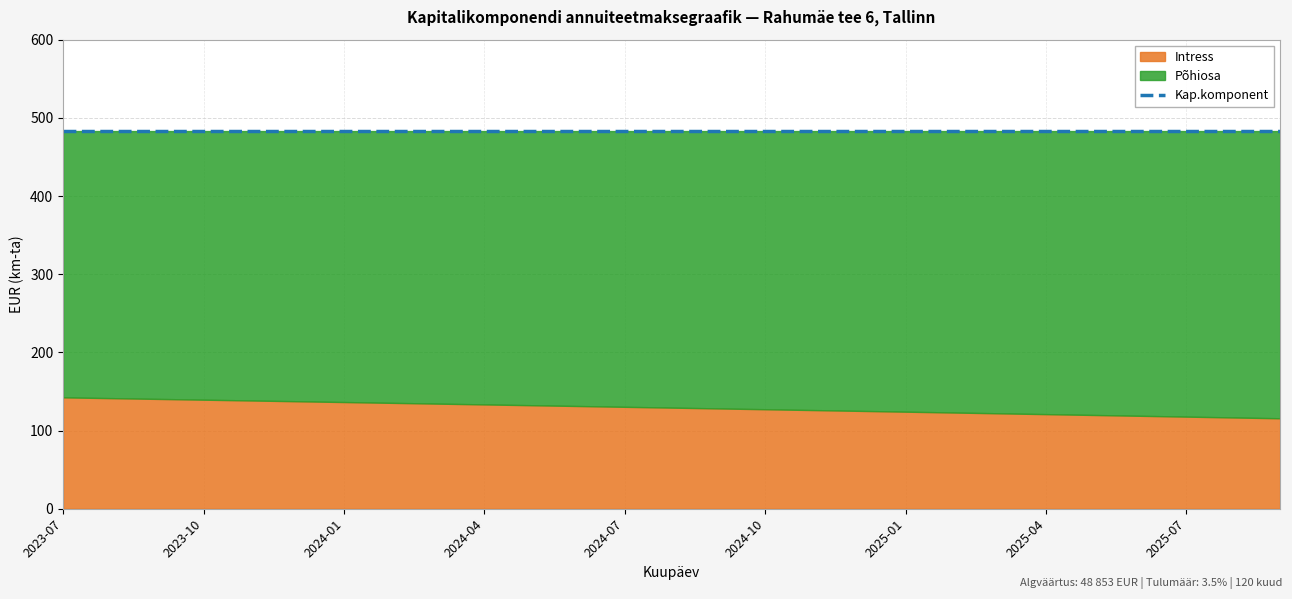

What position from the right is 2024-03?

19